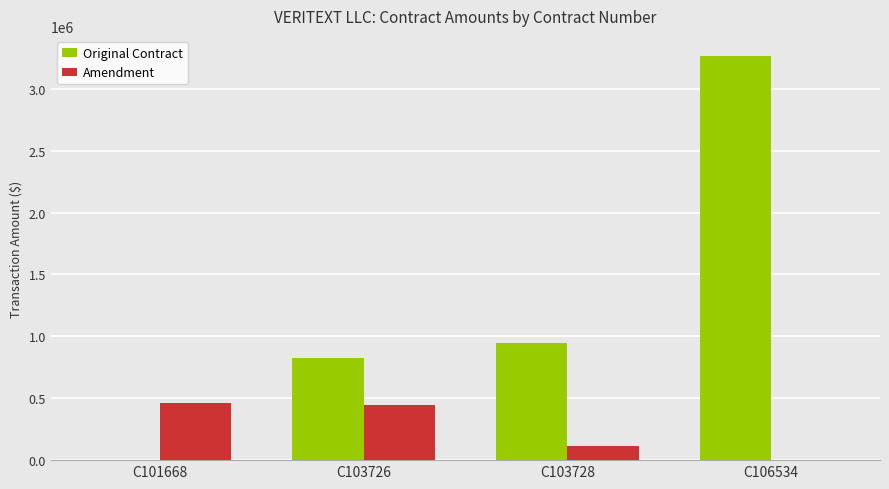

Reading left to right, list all the values displayed in this chart.

Original Contract: 0.0	822765.0	942505.0	3264573.1
Amendment: 464049.0	445086.0	110539.7	0.0